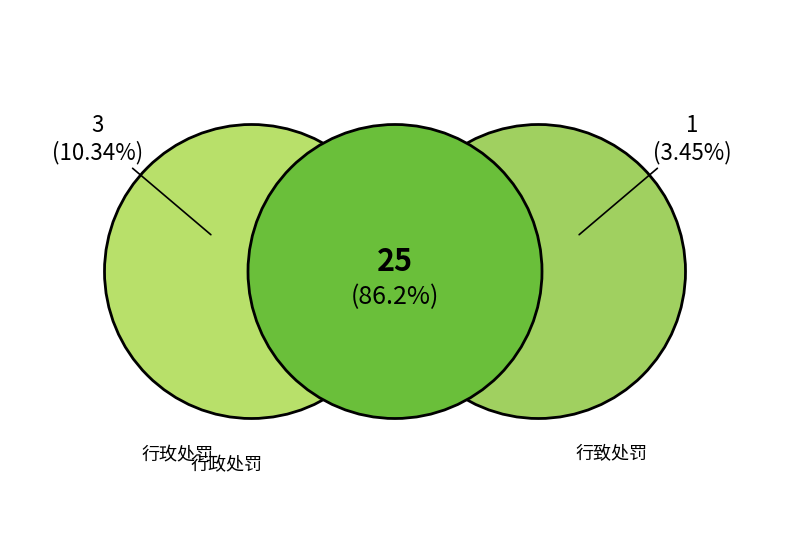

To the nearest percent, what is the difference between the largest and smallest slice percentages?

83%